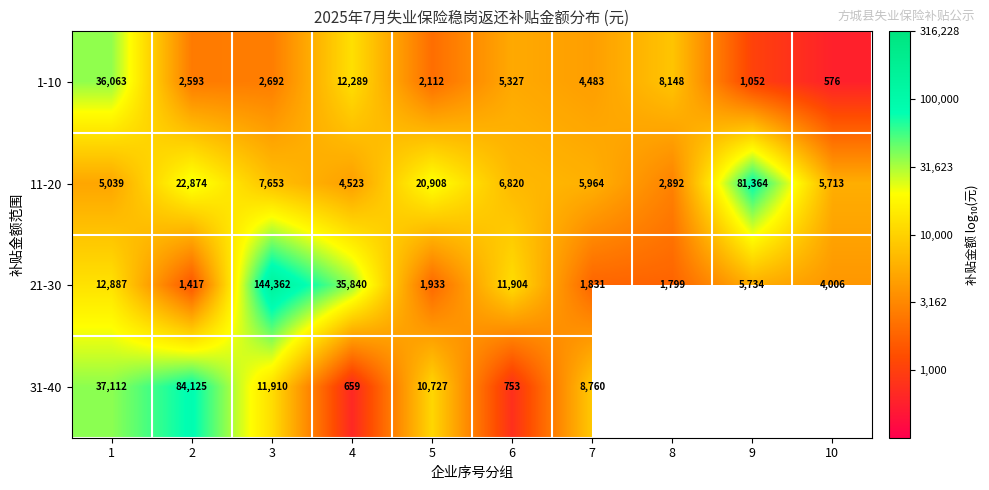

Rank the series at 3 from lowest to highest value.

1-10, 11-20, 31-40, 21-30